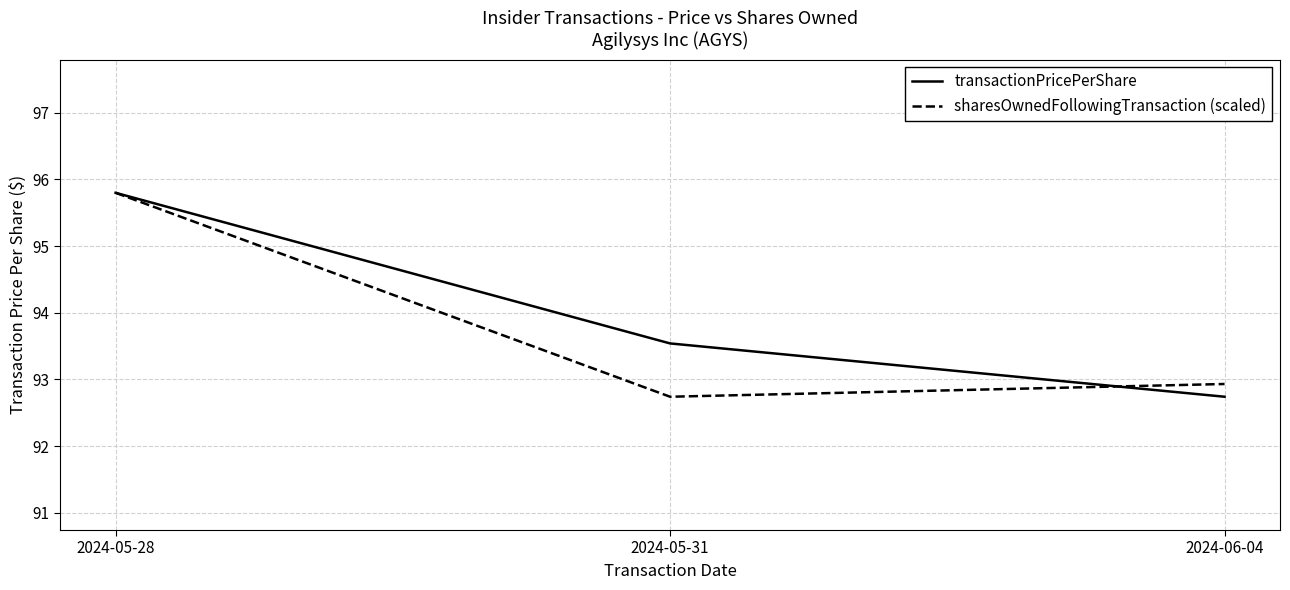

Which series changed the most between 2024-05-28 and 2024-05-31?

sharesOwnedFollowingTransaction (scaled)